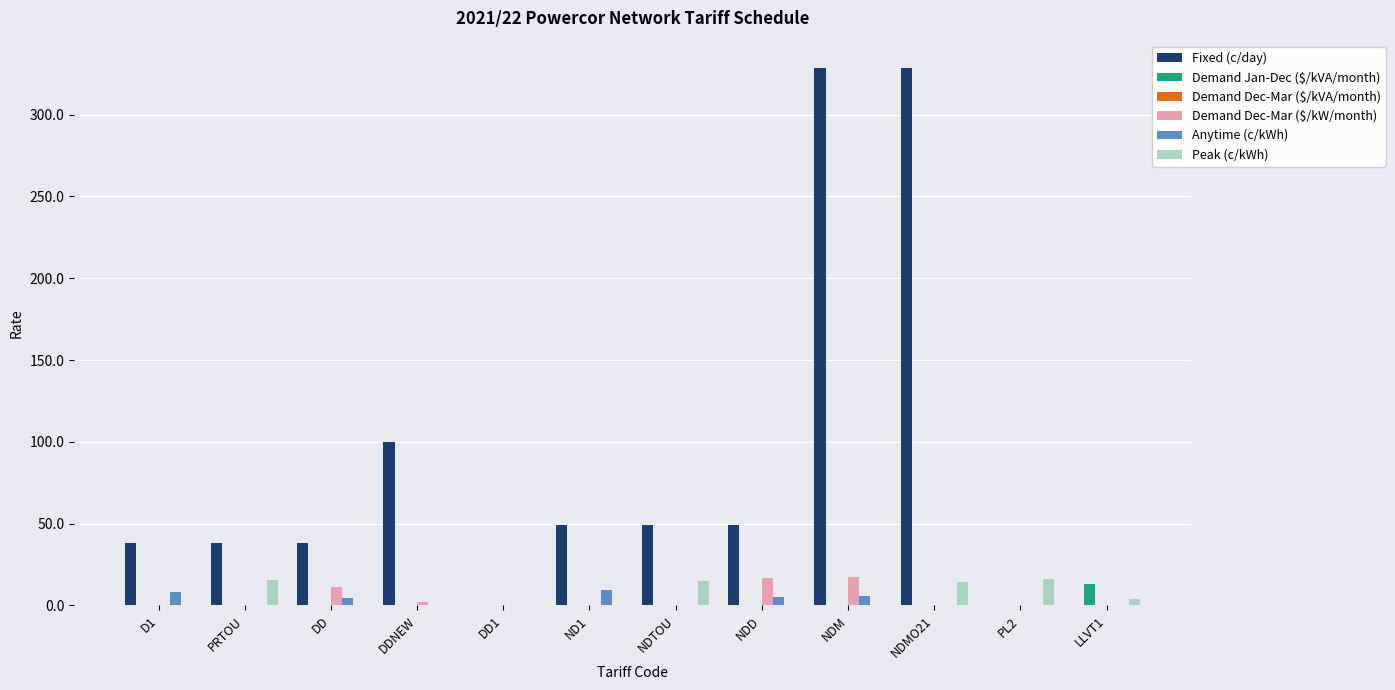

Which series has the largest total across all categories?

Fixed (c/day)